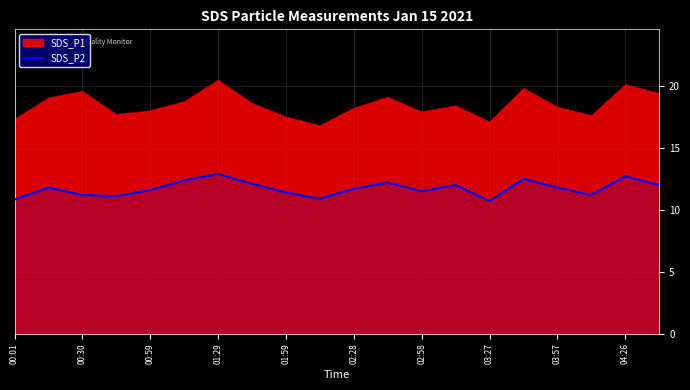

List the series in order of their peak value, highest first.

SDS_P1, SDS_P2